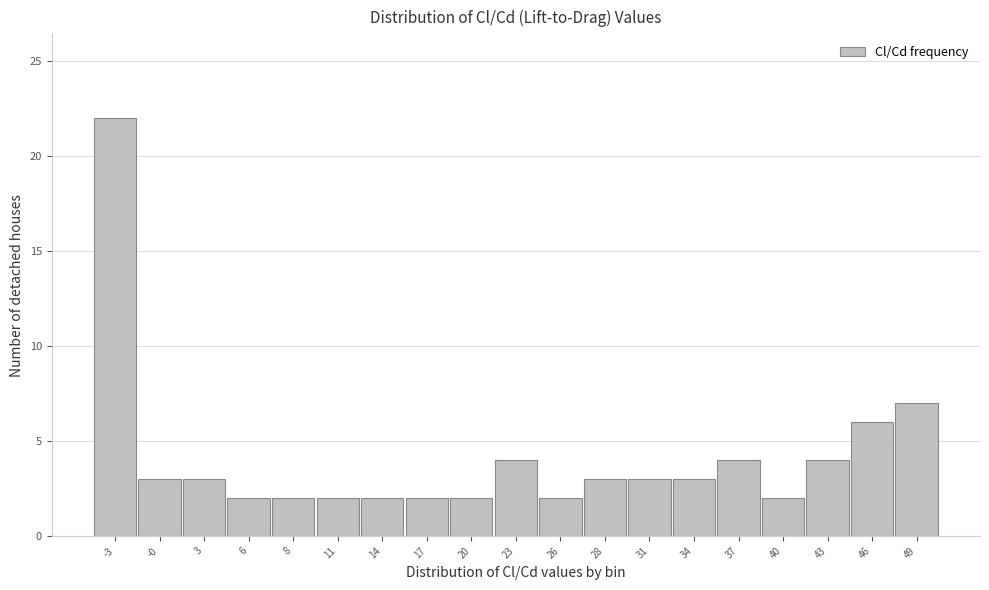

Reading right to left, list all the values displayed in this chart.

49=7	46=6	43=4	40=2	37=4	34=3	31=3	28=3	26=2	23=4	20=2	17=2	14=2	11=2	8=2	6=2	3=3	-0=3	-3=22